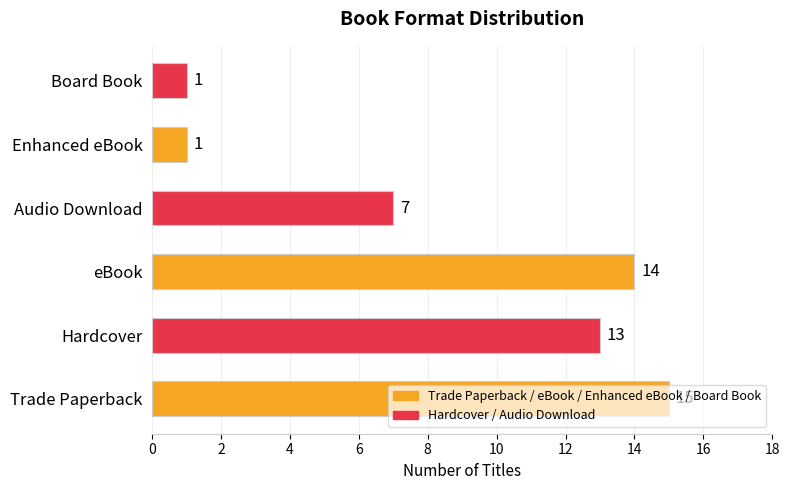

How many distinct data groups are displayed?

1